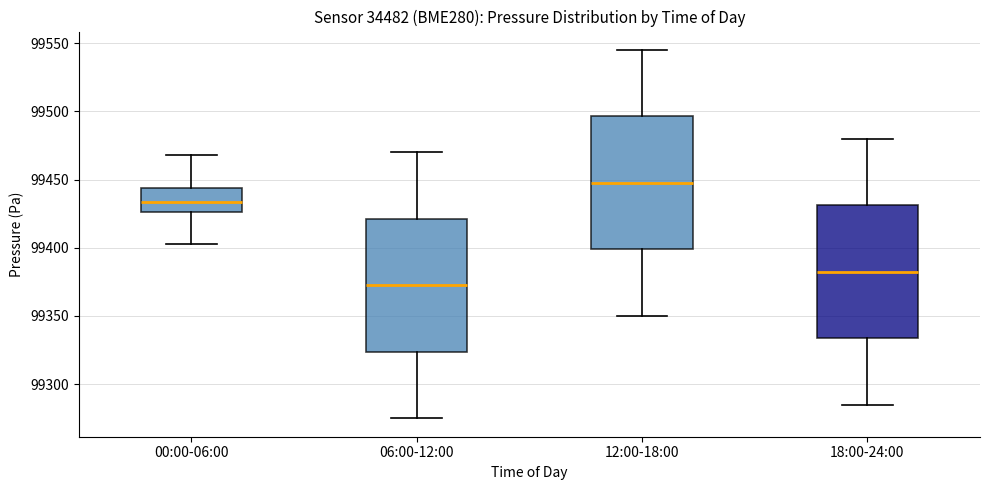

Where does the median line of the box for 12:00-18:00 sit on the y-axis? The values are not printed on the chart, so give them approximately, as read against the axis.

99450